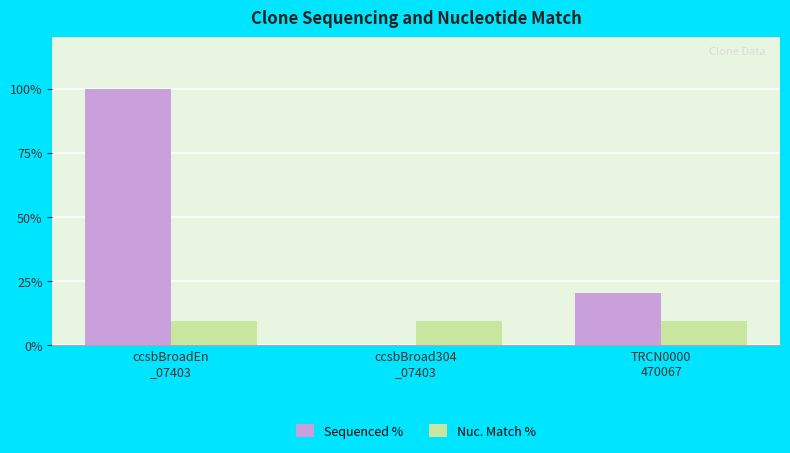

At which category is the sum across all series the highest?

ccsbBroadEn
_07403